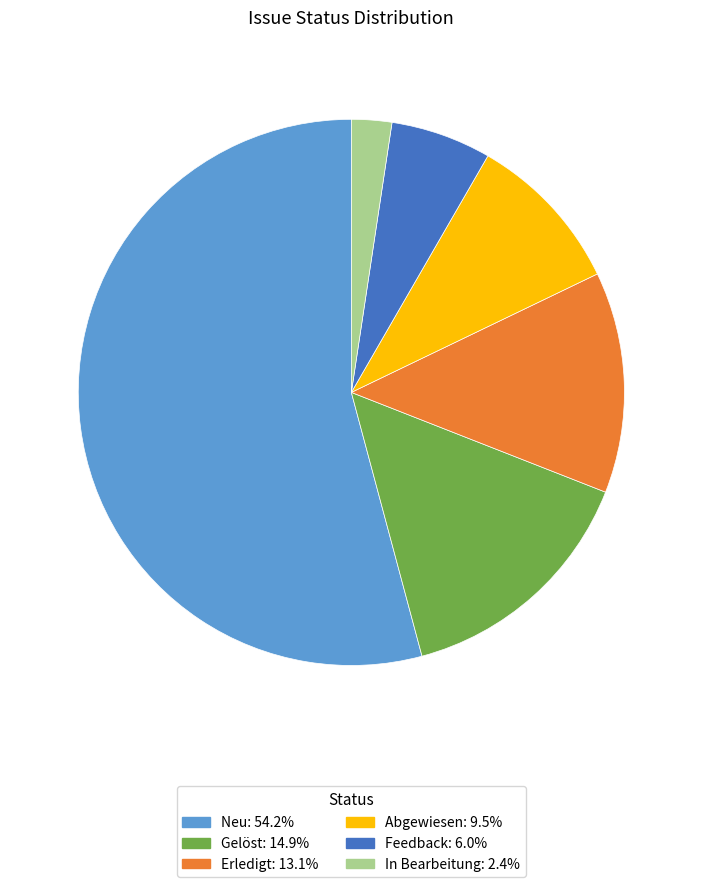

Which slice is the smallest?

In Bearbeitung